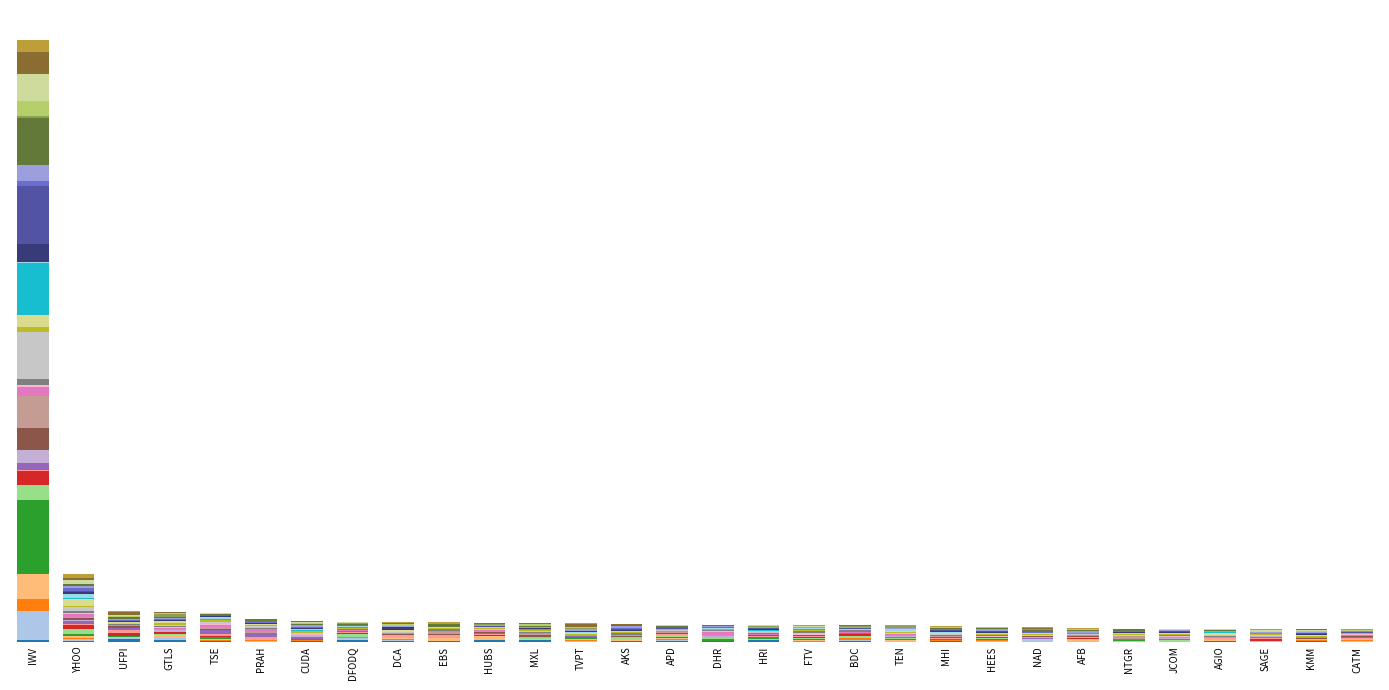

Are the bars grouped side by side (vs. stacked)?

No